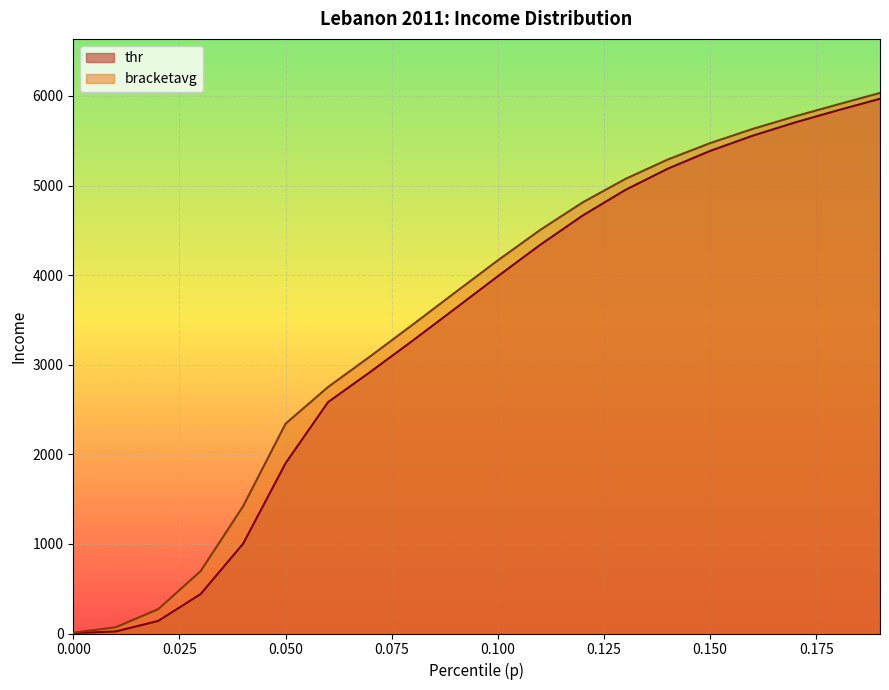

What is the value of the bracketavg point at the 11th from the left?

4165.0